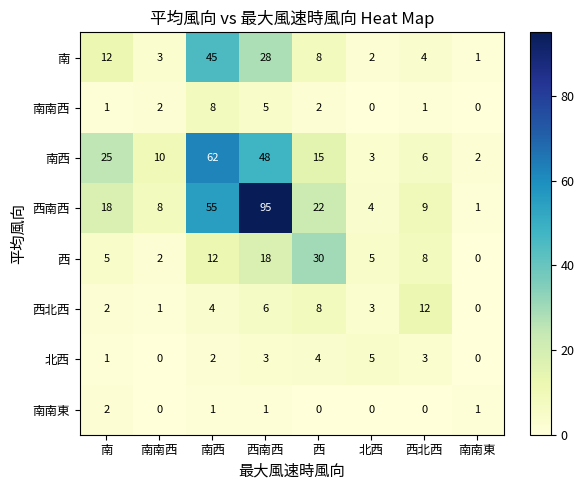

What is the difference between the maximum and second lowest values in the 南西 series?

59